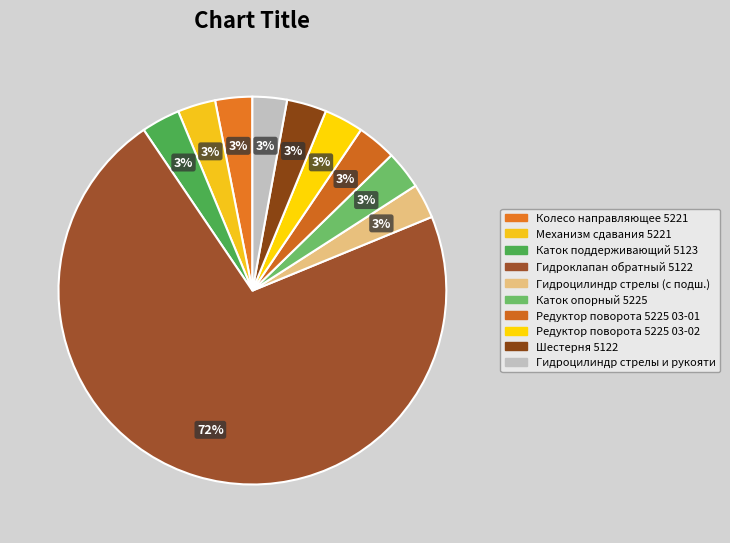

Which category accounts for the majority?

Гидроклапан обратный 5122